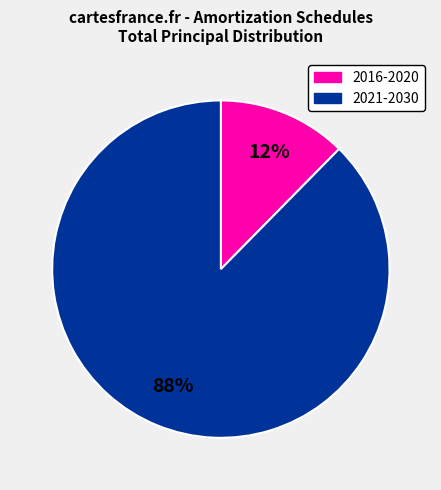

Does any single category account for the majority?

Yes